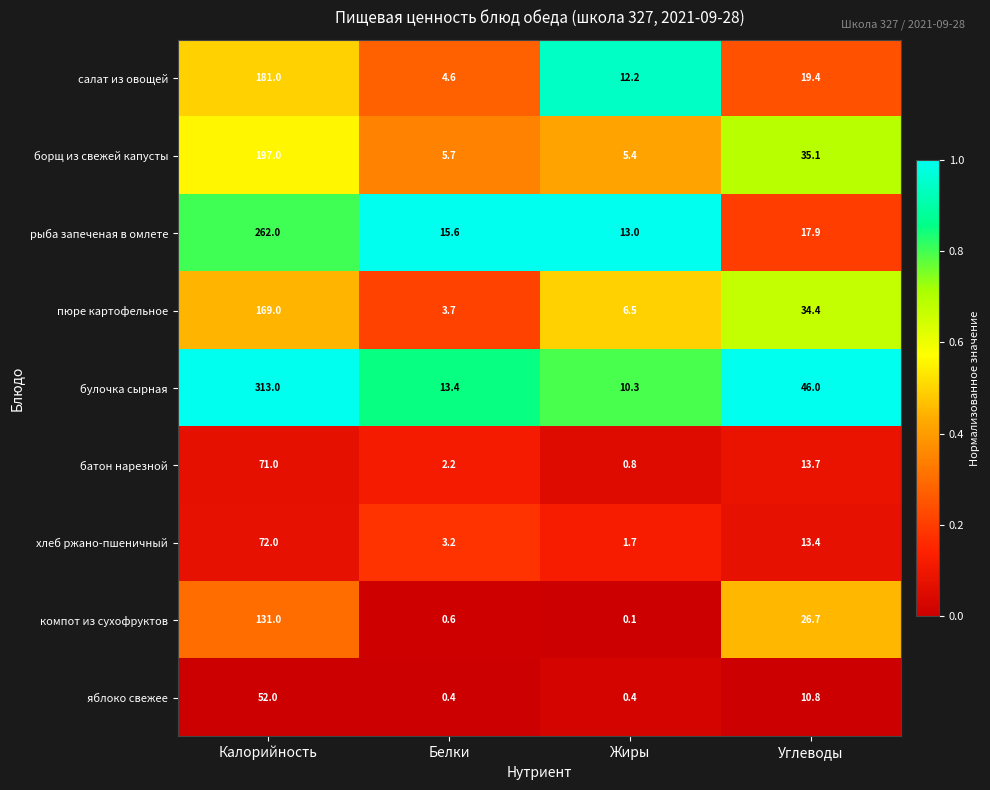

Read the хлеб ржано-пшеничный value at Калорийность.

72.0